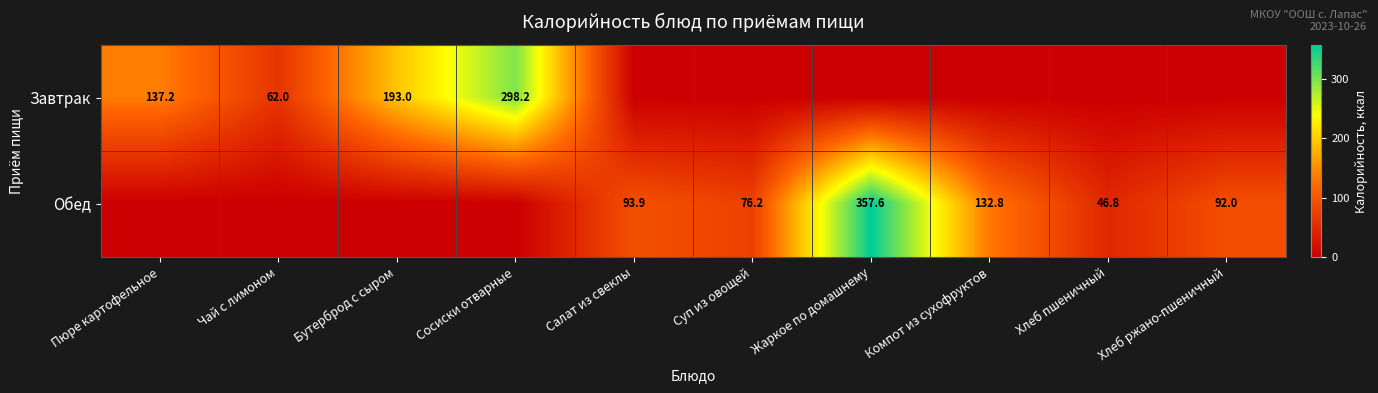

The value of Завтрак at Бутерброд с сыром is 296.6. True or false?

False